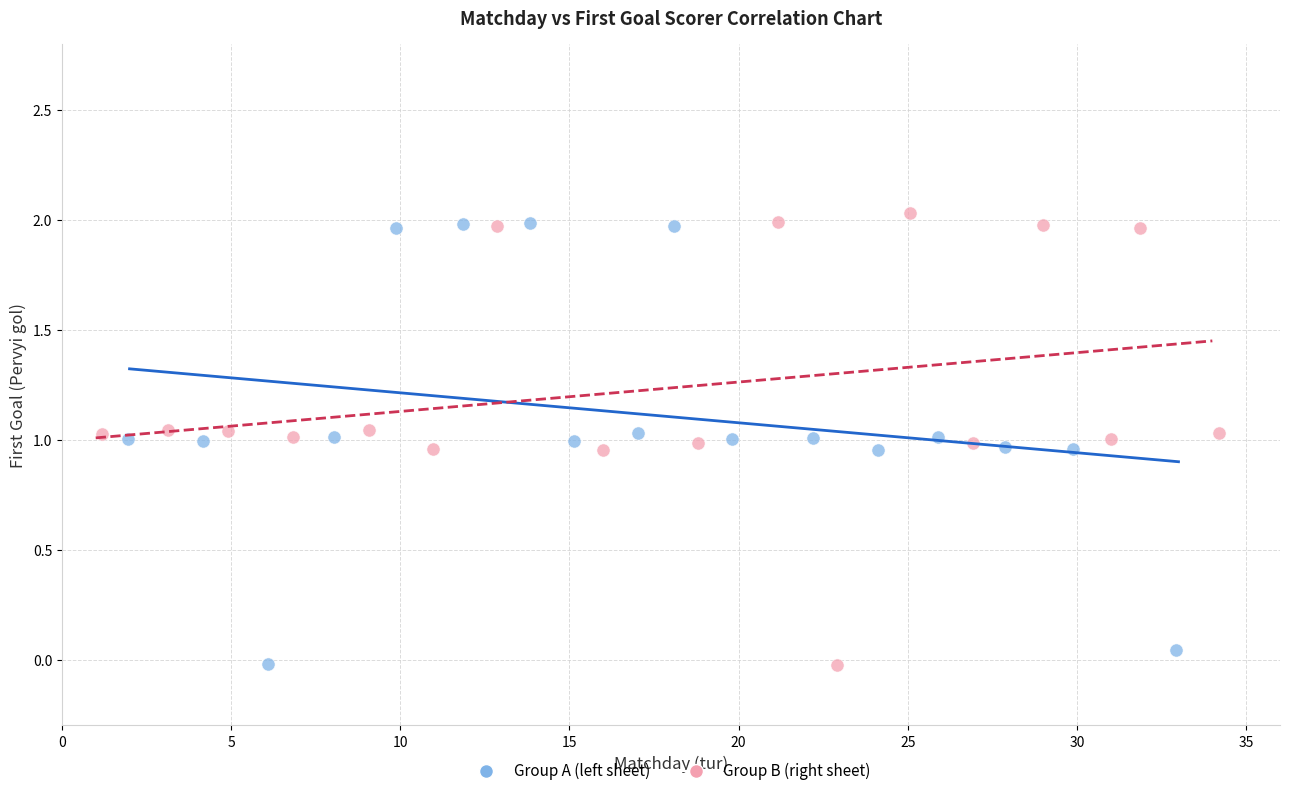

What are all the series names shown in the legend?

Group A (left sheet), Group B (right sheet)